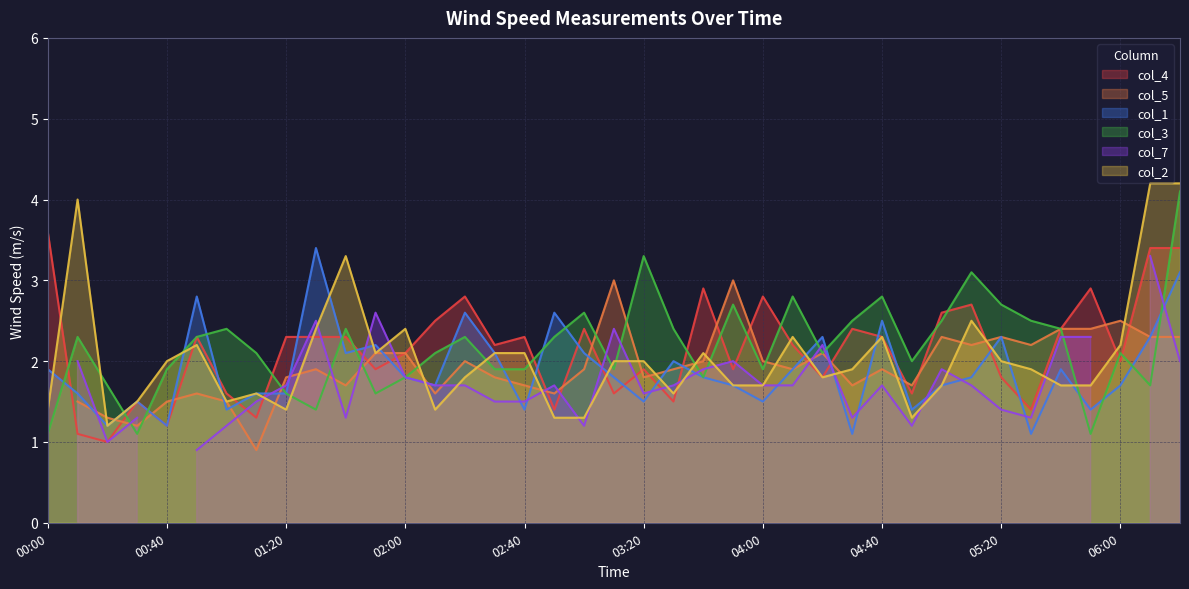

True or false: col_3 has a value of 1.1 at 05:50.

True